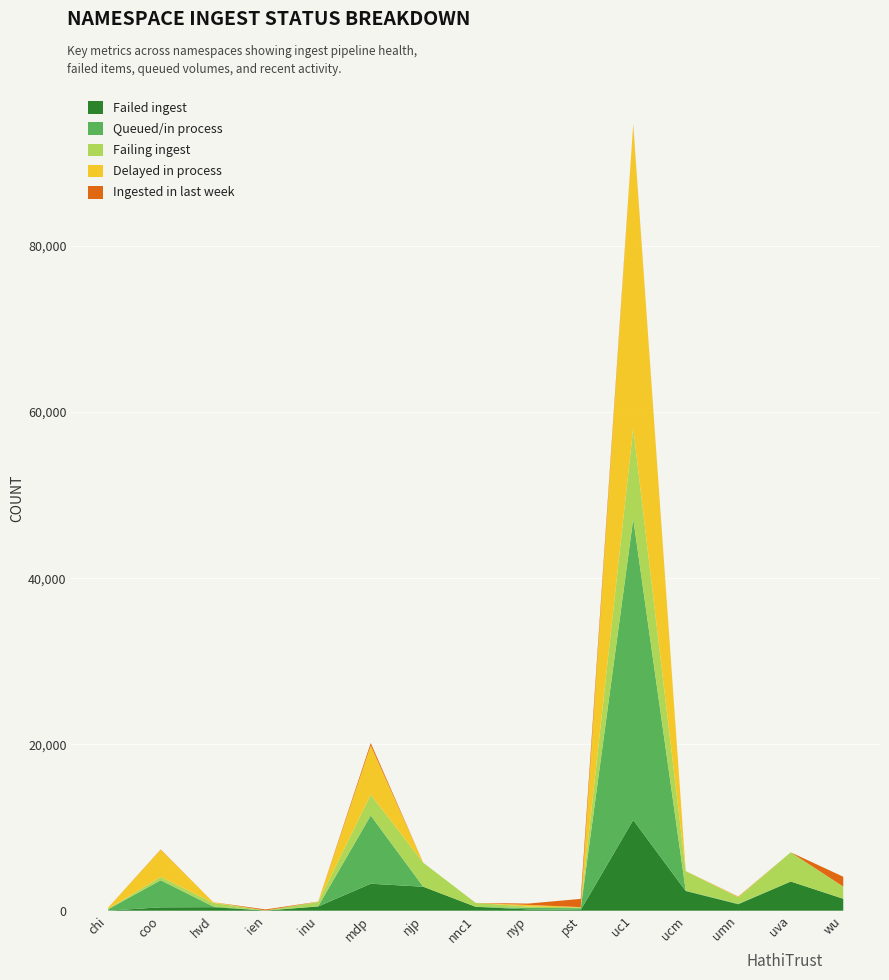

Reading left to right, extract all data points from this chart.

Failed ingest: chi=12	coo=405	hvd=424	ien=16	inu=512	mdp=3247	njp=2886	nnc1=467	nyp=164	pst=90	uc1=10912	ucm=2370	umn=780	uva=3511	wu=1434
Queued/in process: chi=179	coo=3261	hvd=87	ien=0	inu=25	mdp=8211	njp=3	nnc1=1	nyp=172	pst=215	uc1=36234	ucm=45	umn=58	uva=2	wu=15
Failing ingest: chi=12	coo=405	hvd=424	ien=16	inu=512	mdp=2500	njp=2886	nnc1=467	nyp=164	pst=90	uc1=10912	ucm=2339	umn=780	uva=3511	wu=1434
Delayed in process: chi=172	coo=3261	hvd=87	ien=0	inu=26	mdp=5922	njp=3	nnc1=2	nyp=198	pst=32	uc1=36471	ucm=22	umn=59	uva=1	wu=17
Ingested in last week: chi=7	coo=38	hvd=2	ien=121	inu=17	mdp=299	njp=0	nnc1=0	nyp=160	pst=996	uc1=83	ucm=0	umn=31	uva=0	wu=1188